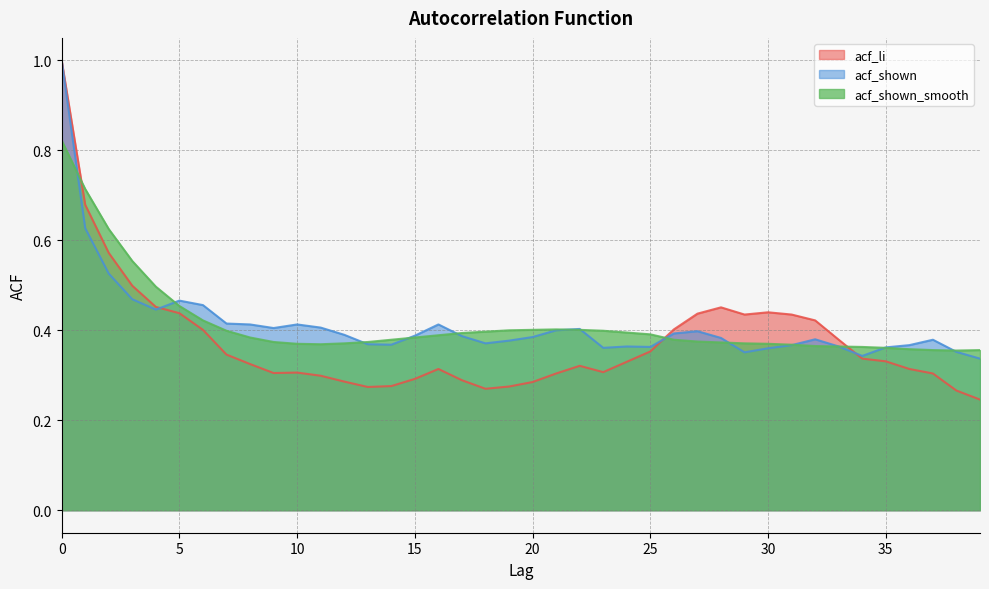

Which series changed the most between 25 and 33?

acf_shown_smooth